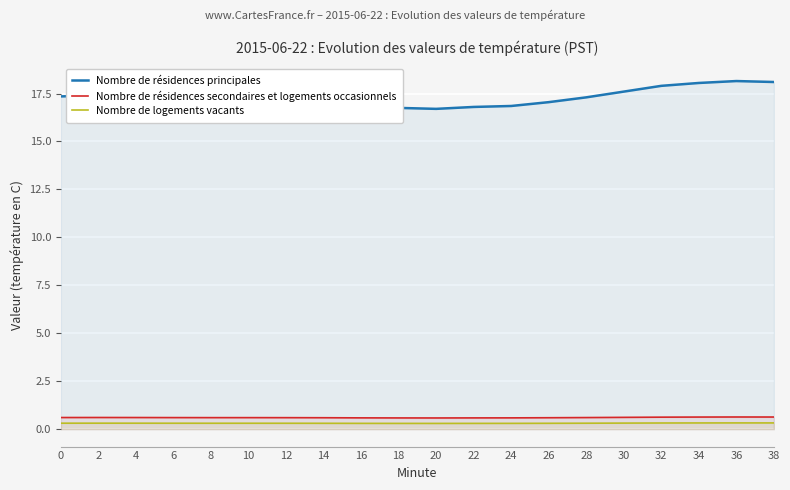

Where is the first local minimum for Nombre de logements vacants?

20